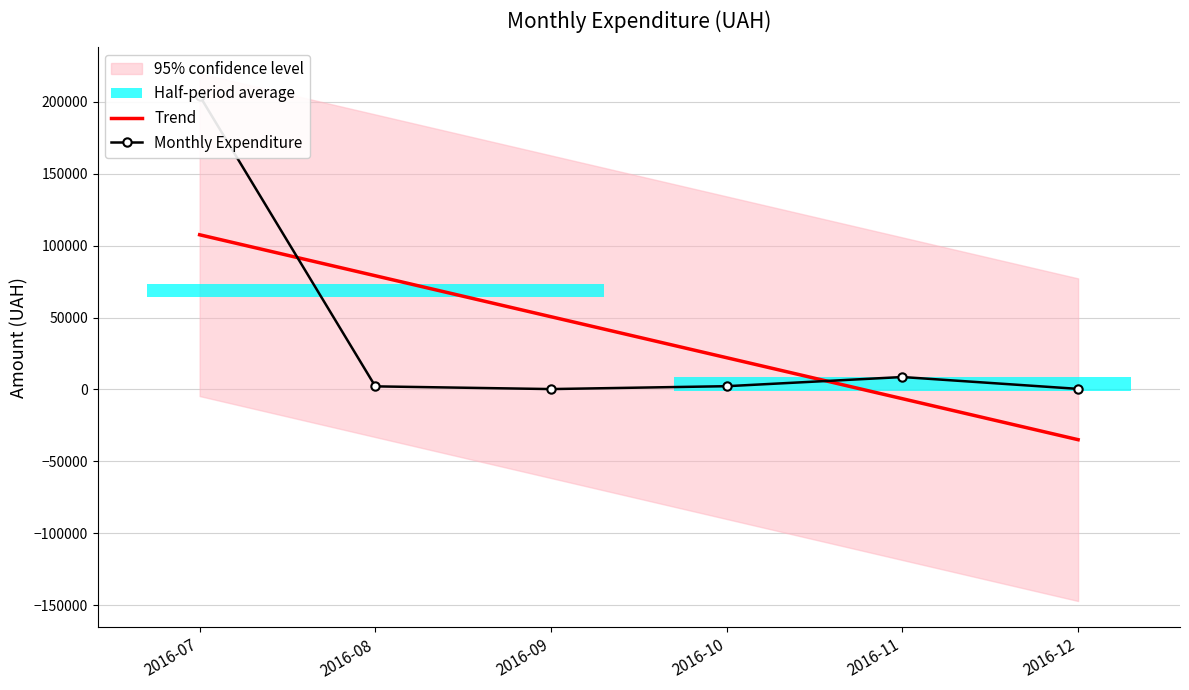

The Trend series shows 36820.3 at 2016-10. True or false?

False